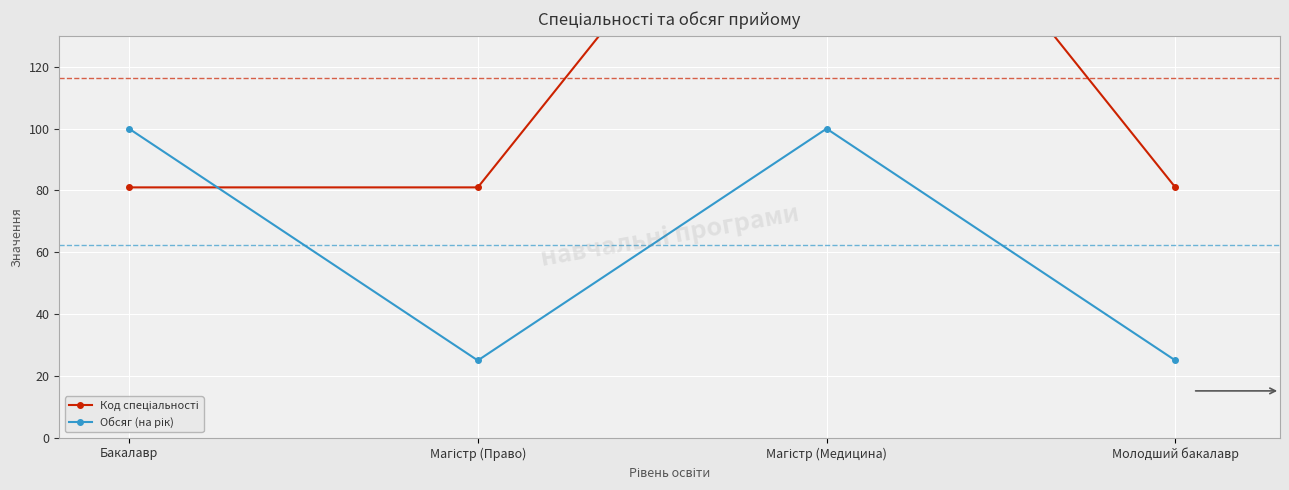

In Обсяг (на рік), how many points are higher than both neighbors (excluding endpoints)?

1